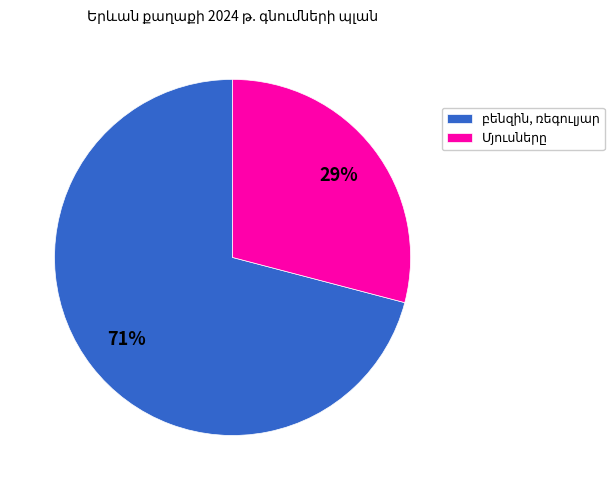

To the nearest percent, what is the average slice percentage?

50%